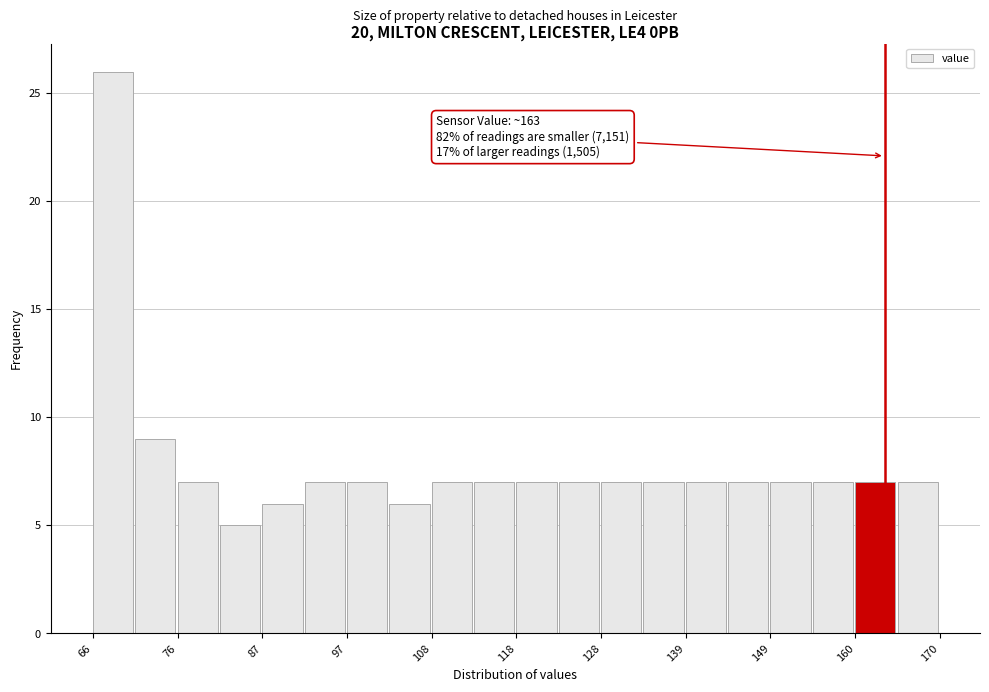

Around what value on the x-axis is the tallest bar? Give the approximate position of its centre, as read against the axis.

68